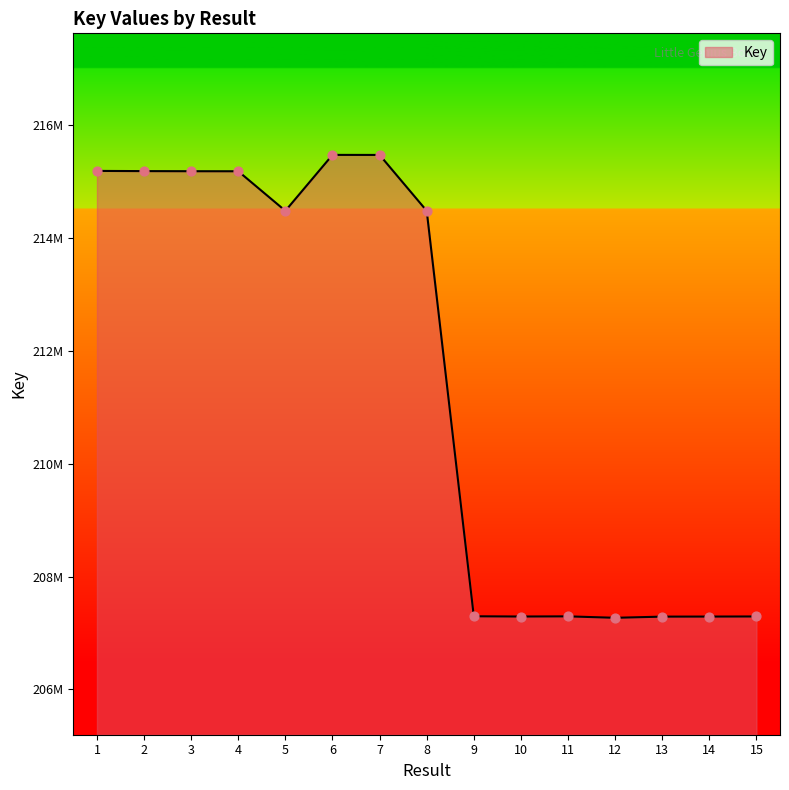

Which has a higher value, 2 or 10?

2